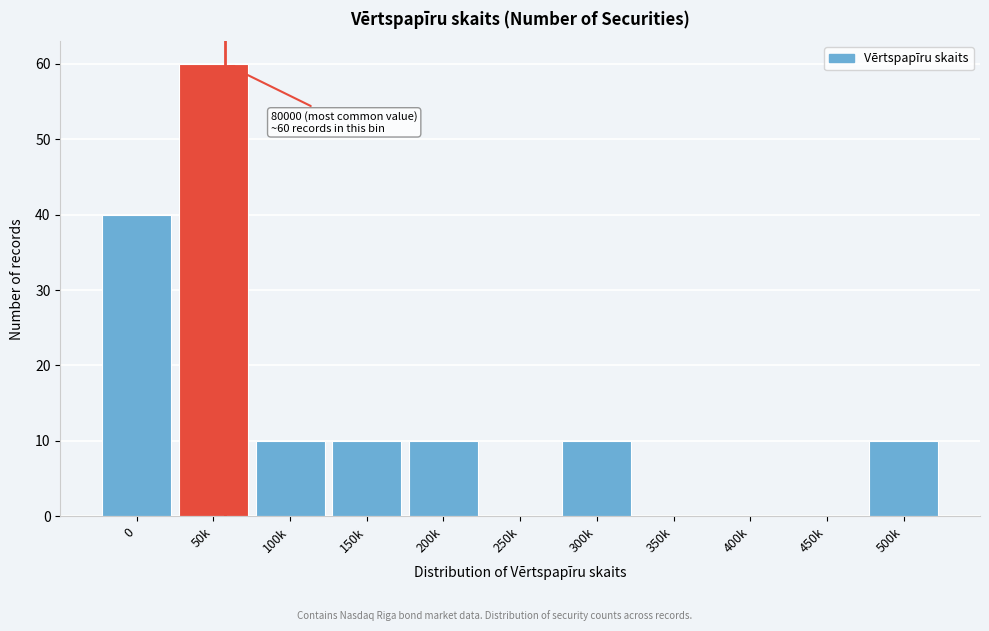

Reading right to left, transcribe all the data shown in this chart.

500k=10	450k=0	400k=0	350k=0	300k=10	250k=0	200k=10	150k=10	100k=10	50k=60	0=40